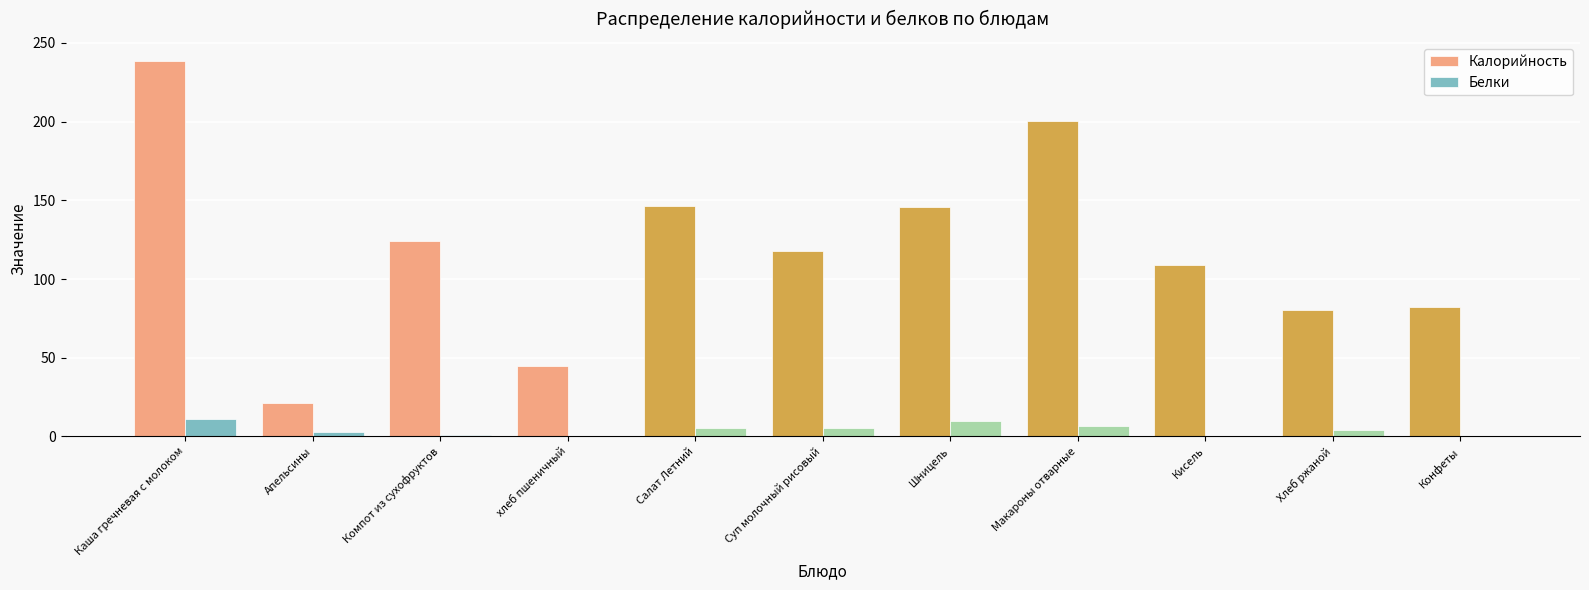

At which label is Калорийность closest to 129?

Компот из сухофруктов